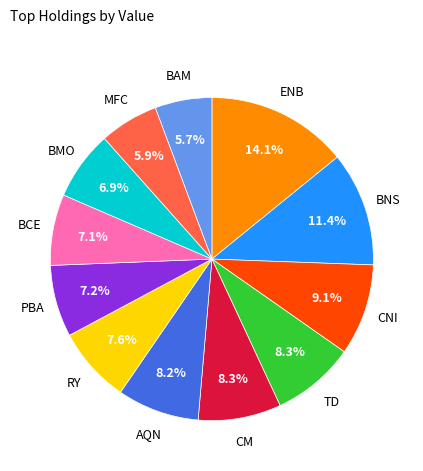

Is there any slice that represents more than half of the pie?

No